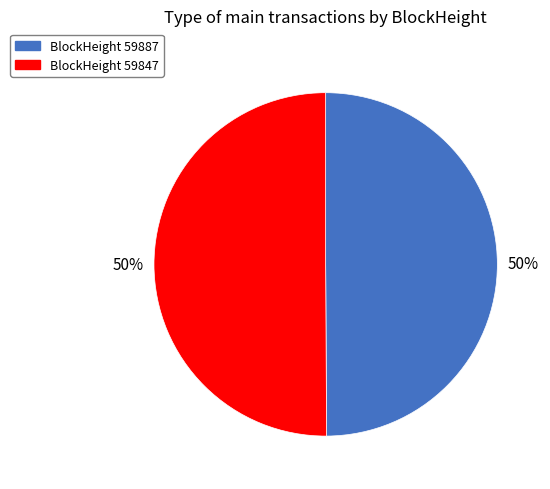

To the nearest percent, what is the average slice percentage?

50%